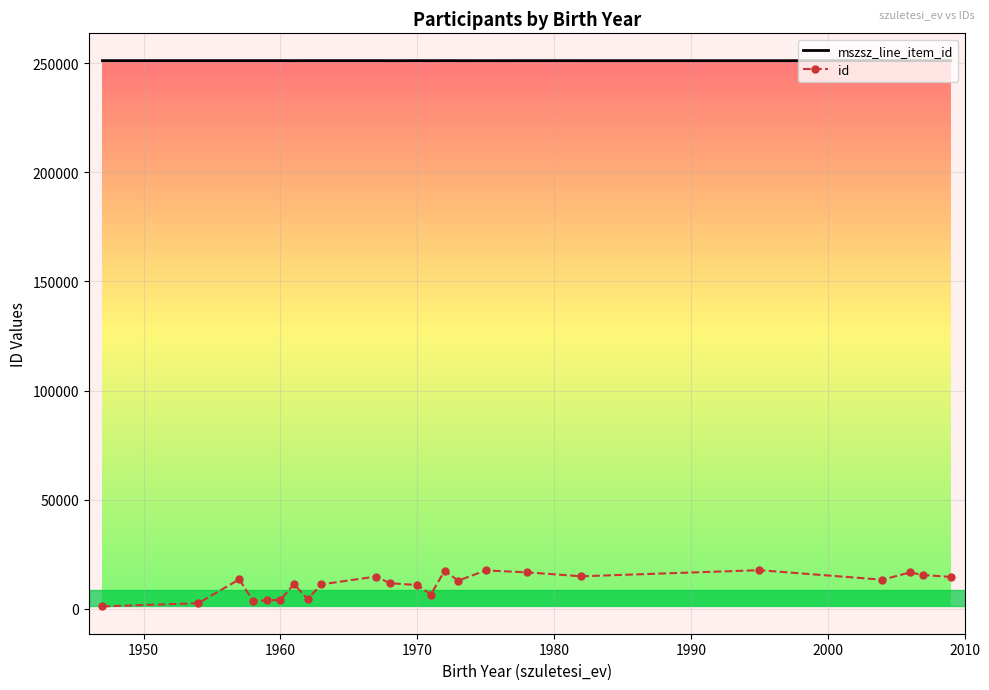

Which series has the largest total across all categories?

mszsz_line_item_id